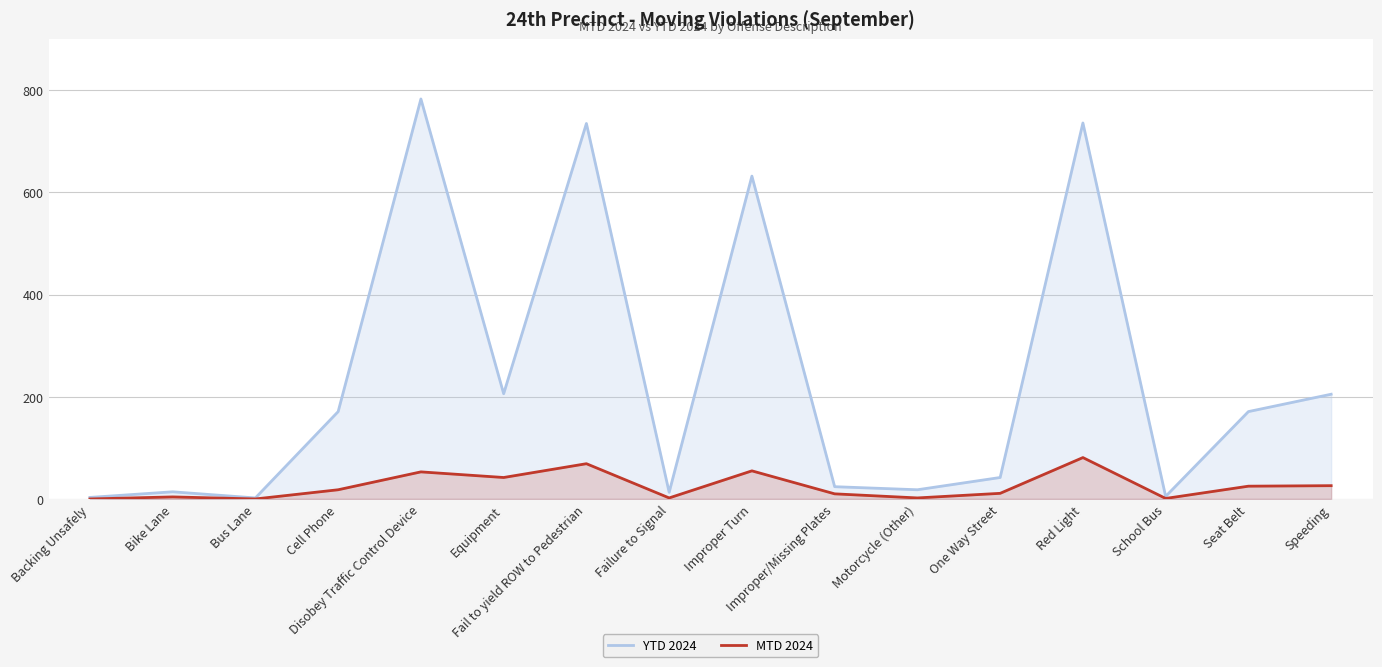

What is the value of the MTD 2024 point at the 16th from the left?

26